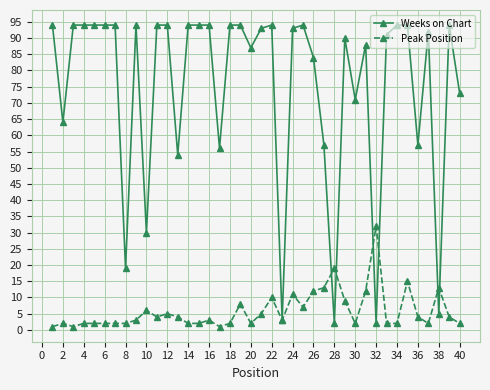

What is the value of the Peak Position point at the 33rd from the left?

2